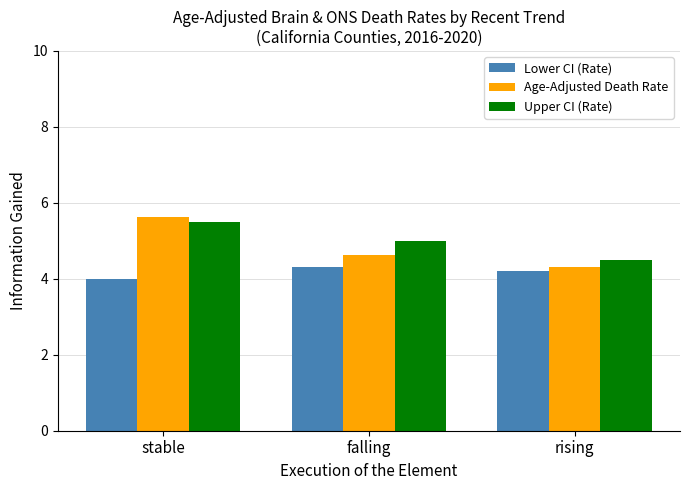

List the labels in order of Upper CI (Rate) value, largest first.

stable, falling, rising